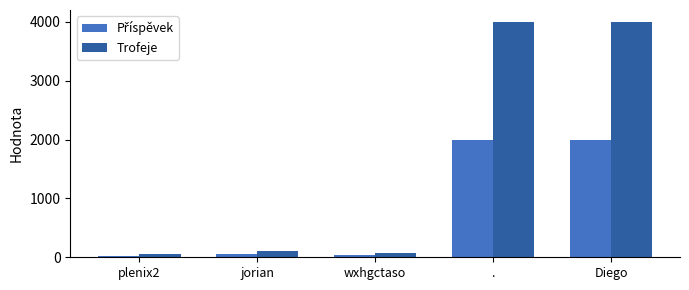

What is the total value across all series at .?

6001